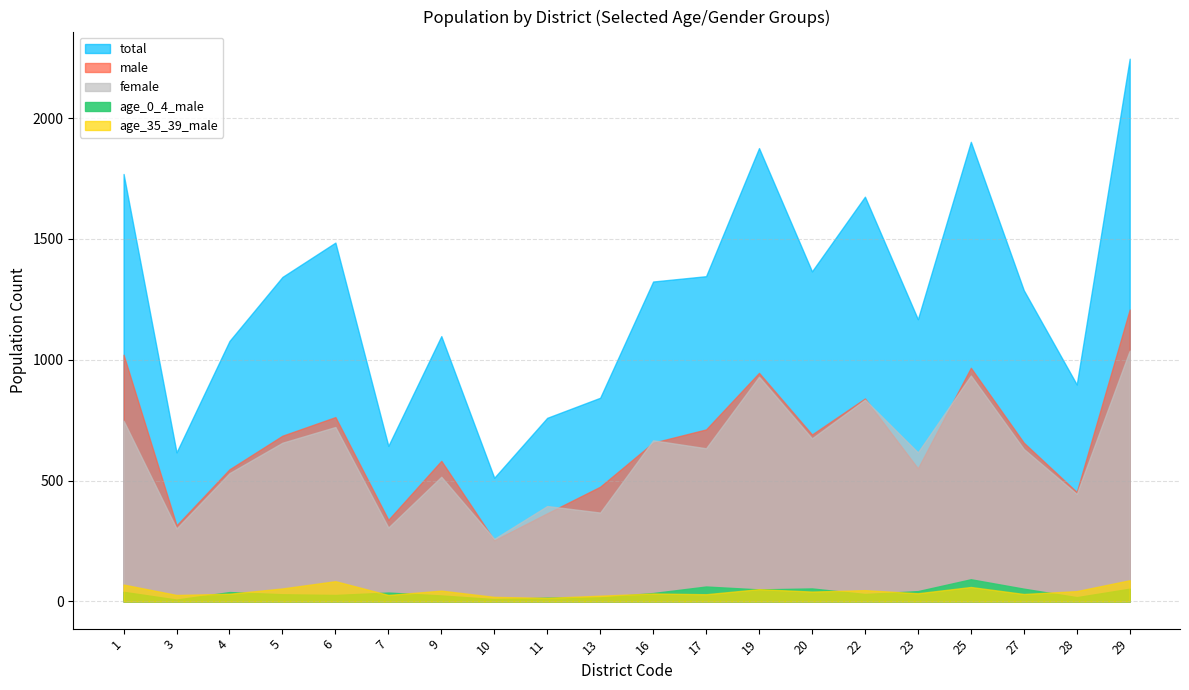

Reading left to right, what are all the values shown in this chart?

total: 1769	617	1078	1343	1485	644	1098	512	760	843	1324	1346	1876	1366	1675	1168	1902	1288	898	2246
male: 1021	315	547	686	763	338	582	253	365	475	657	712	946	691	840	551	967	657	453	1208
female: 748	302	531	657	722	306	516	259	395	368	667	634	930	675	835	617	935	631	445	1038
age_0_4_male: 40	8	39	30	27	37	25	10	16	17	35	62	50	54	31	43	92	53	18	53
age_35_39_male: 70	27	32	54	84	27	45	19	15	24	33	30	51	41	47	34	60	31	43	88